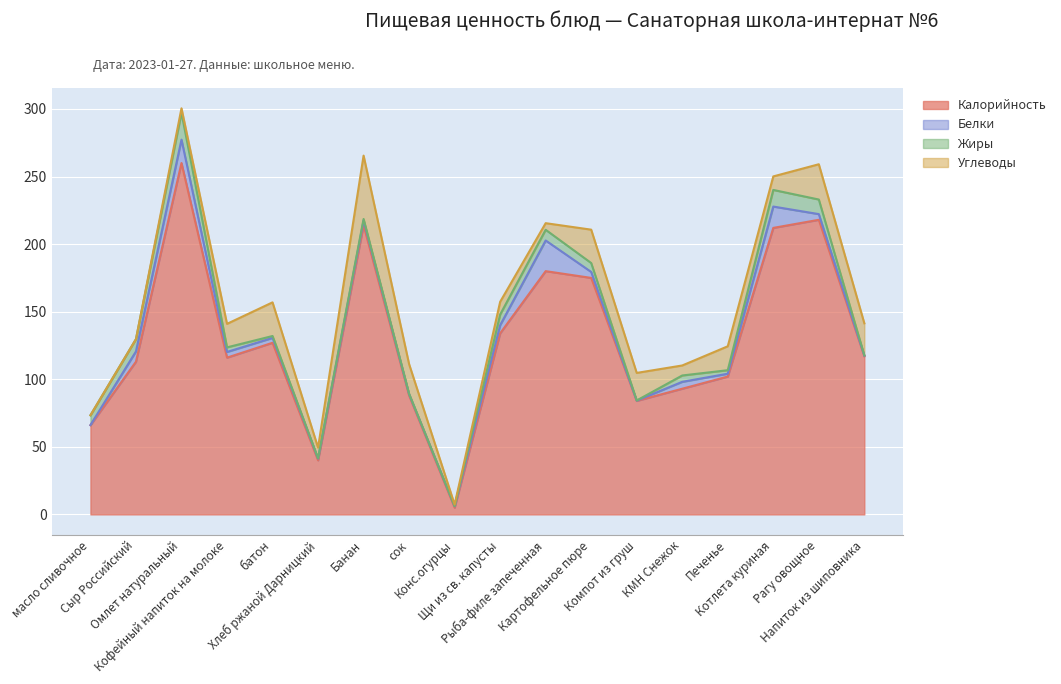

What is the label of the 7th point from the left?

Банан